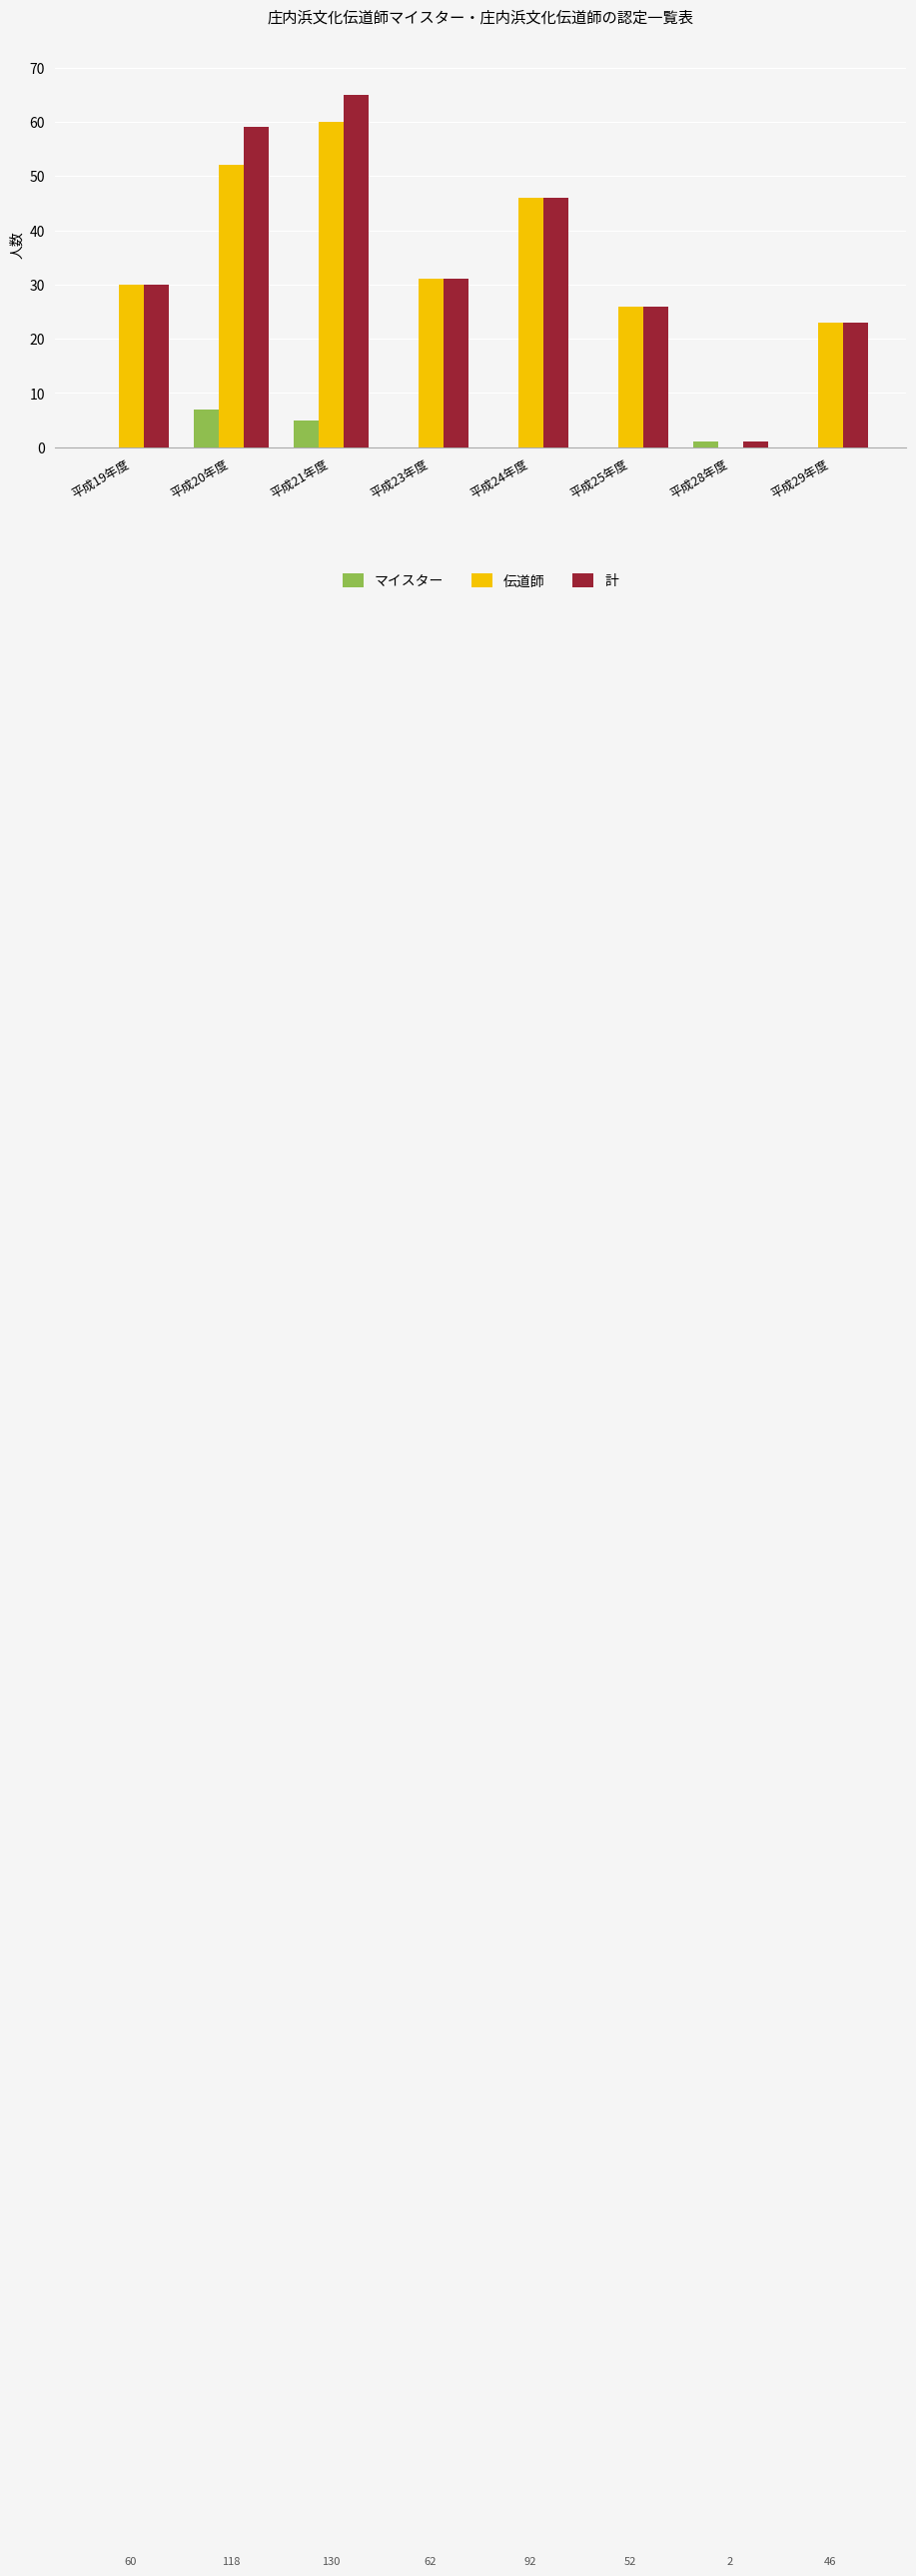

What is the greatest value displayed?

65